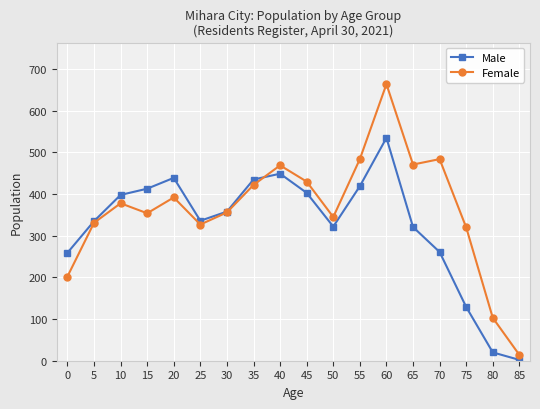

What is the minimum value for Male?

2